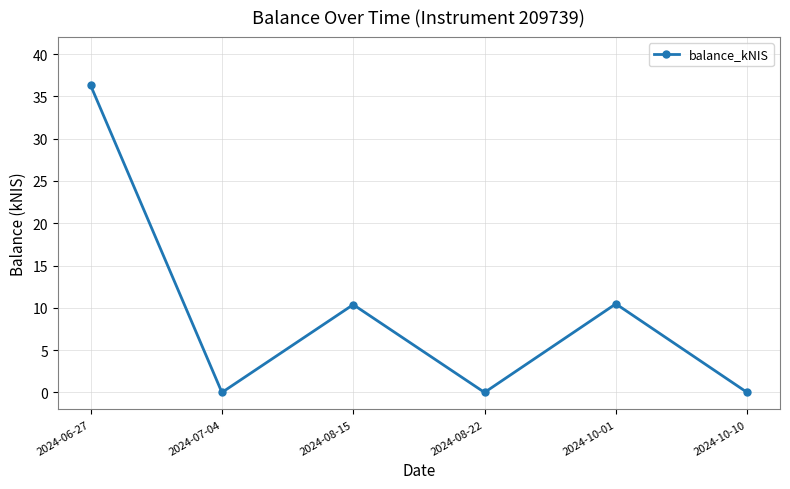

What is the difference between the values at 2024-07-04 and 2024-06-27?

36.3